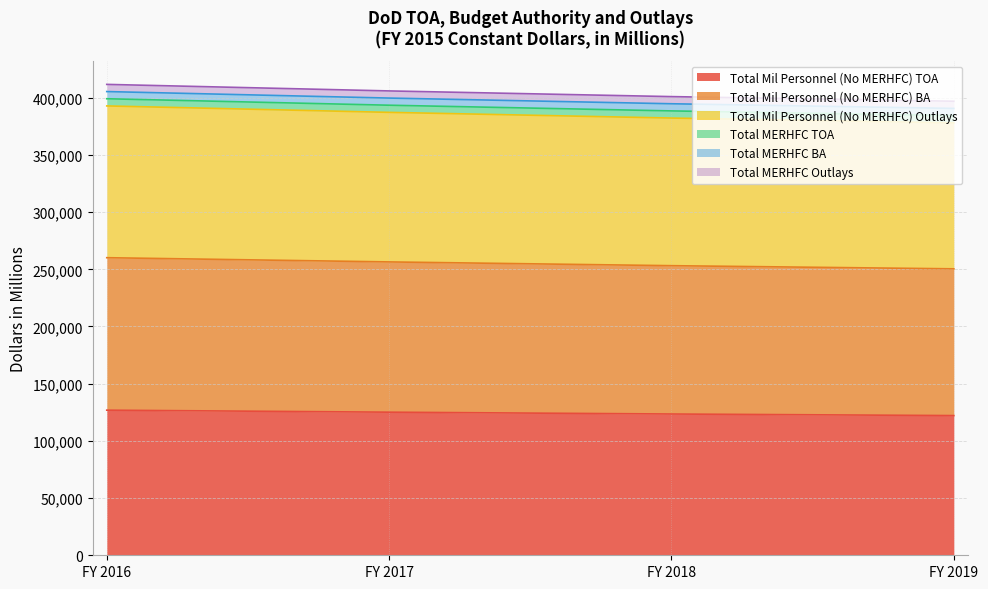

True or false: Total Mil Personnel (No MERHFC) BA and Total Mil Personnel (No MERHFC) TOA cross at least once.

False